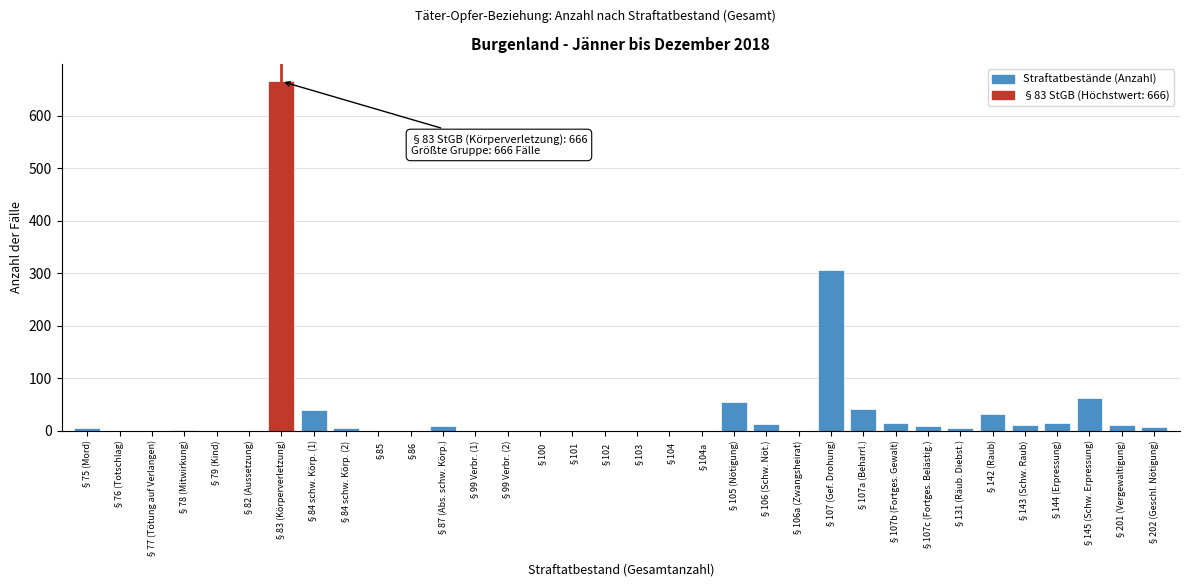

Which category has the highest value across all series?

§83 (Körperverletzung)